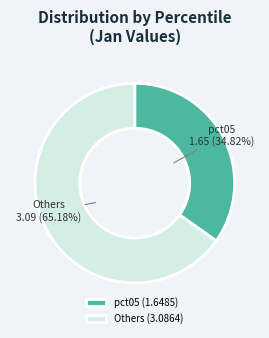

Is Others (3.0864) the majority of the pie?

Yes